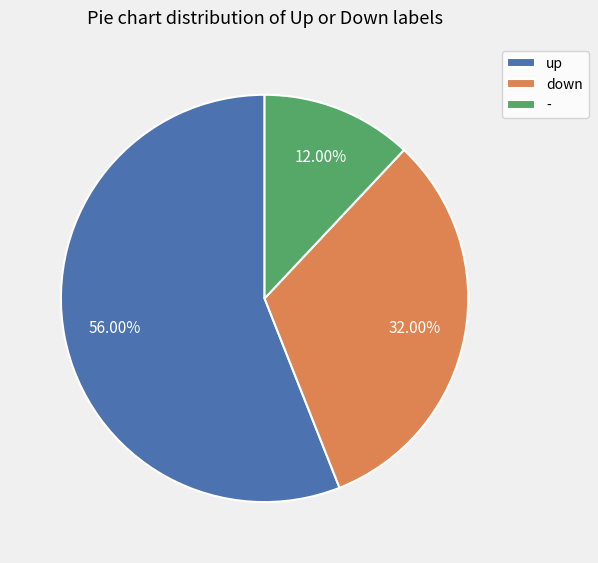

Does up represent more than half of the total?

Yes